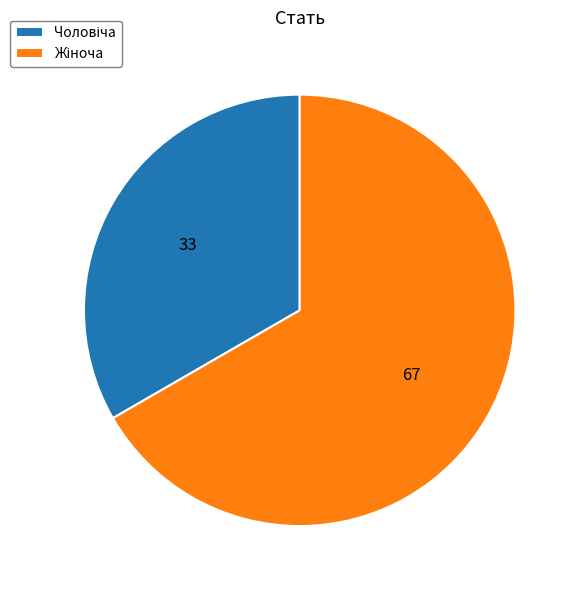

Does any single category account for the majority?

Yes